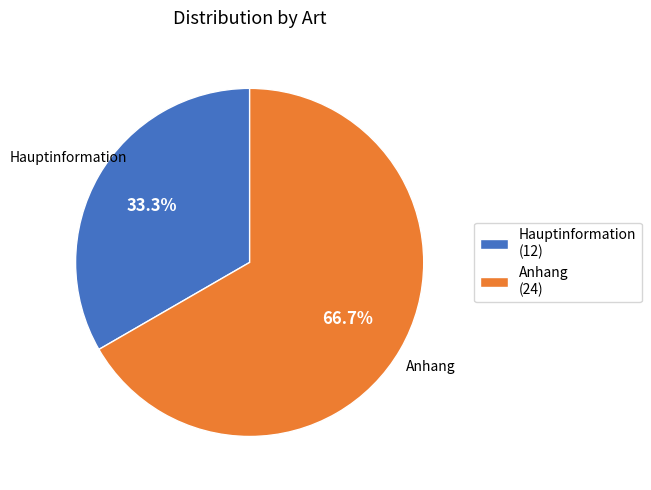

Does Hauptinformation represent more than half of the total?

No